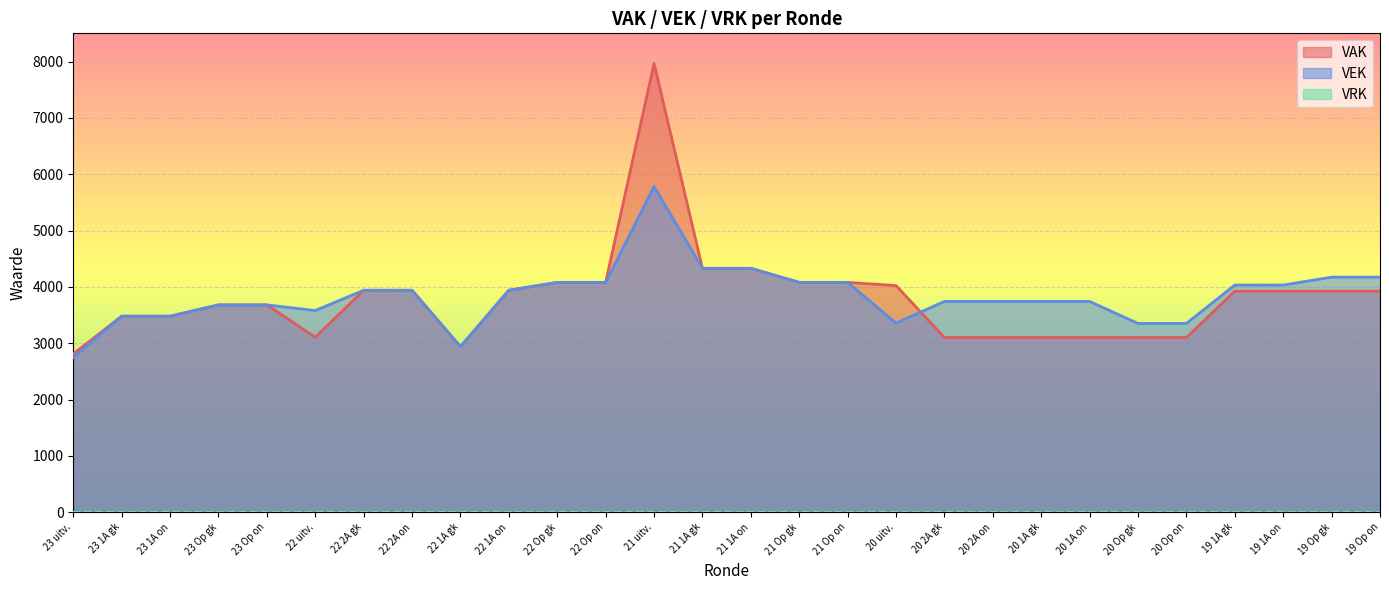

Which series has the largest range (max minus min)?

VAK